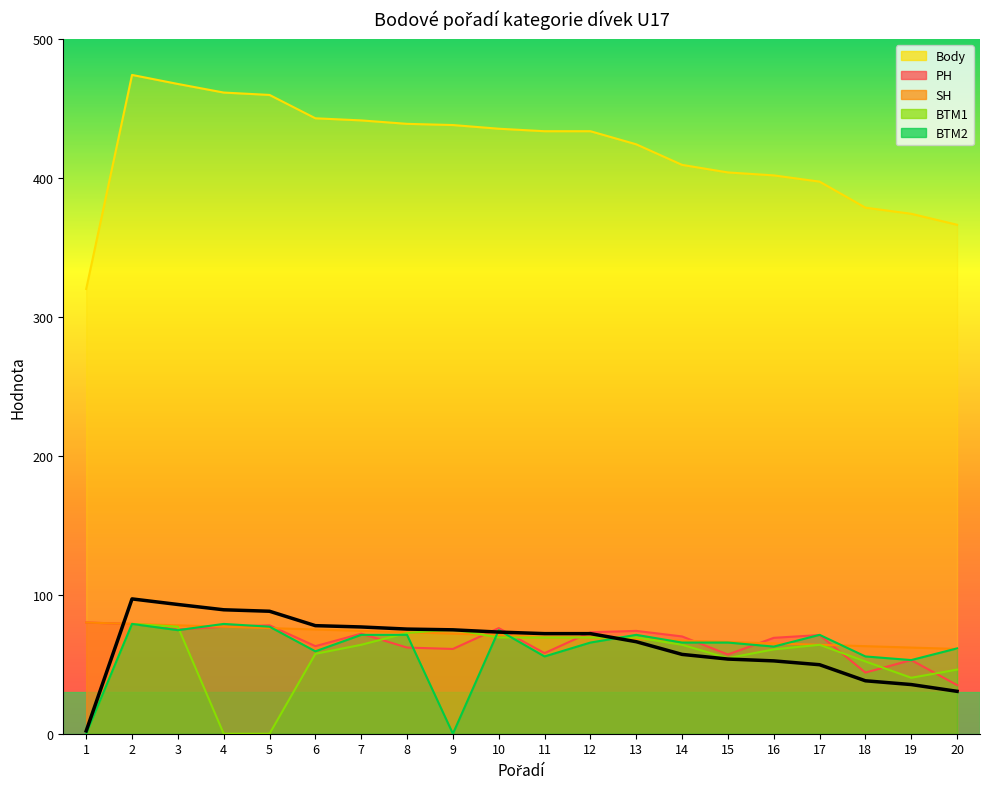

Which series has the widest spread of values?

Body